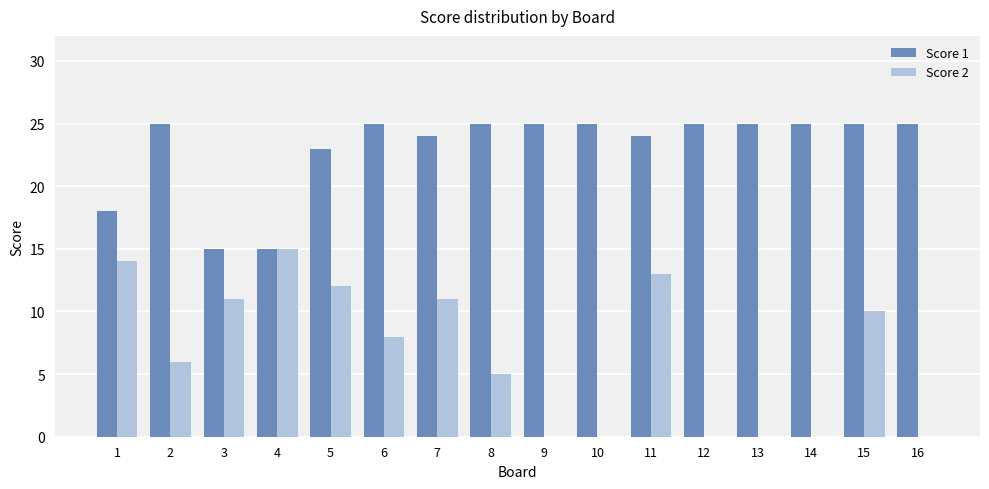

Which series has the largest range (max minus min)?

Score 2